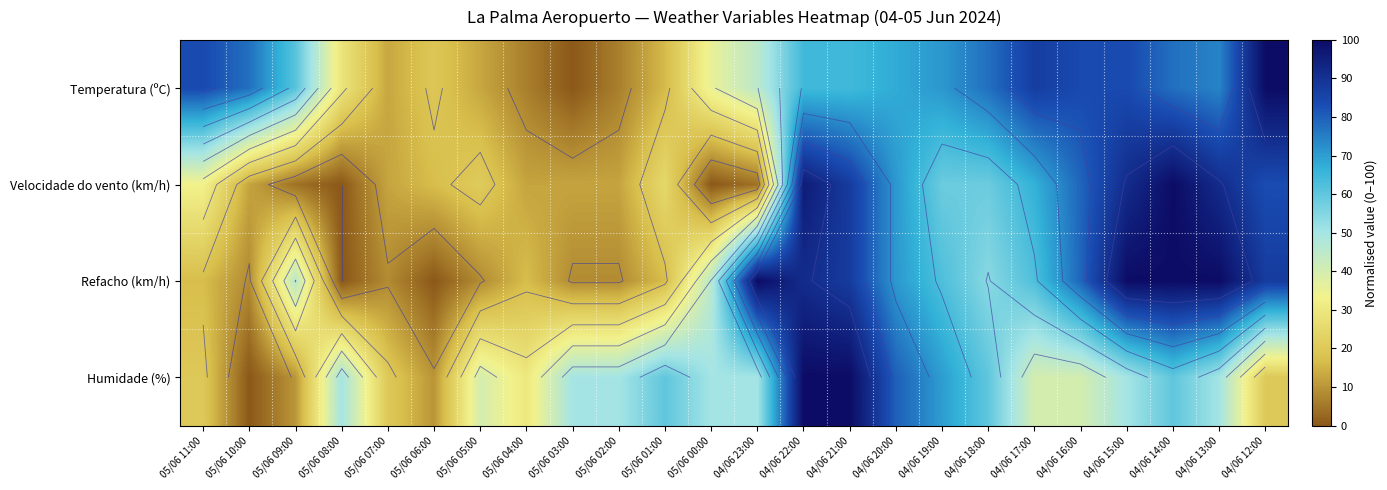

Which has a higher value, 05/06 05:00 or 04/06 17:00?

04/06 17:00